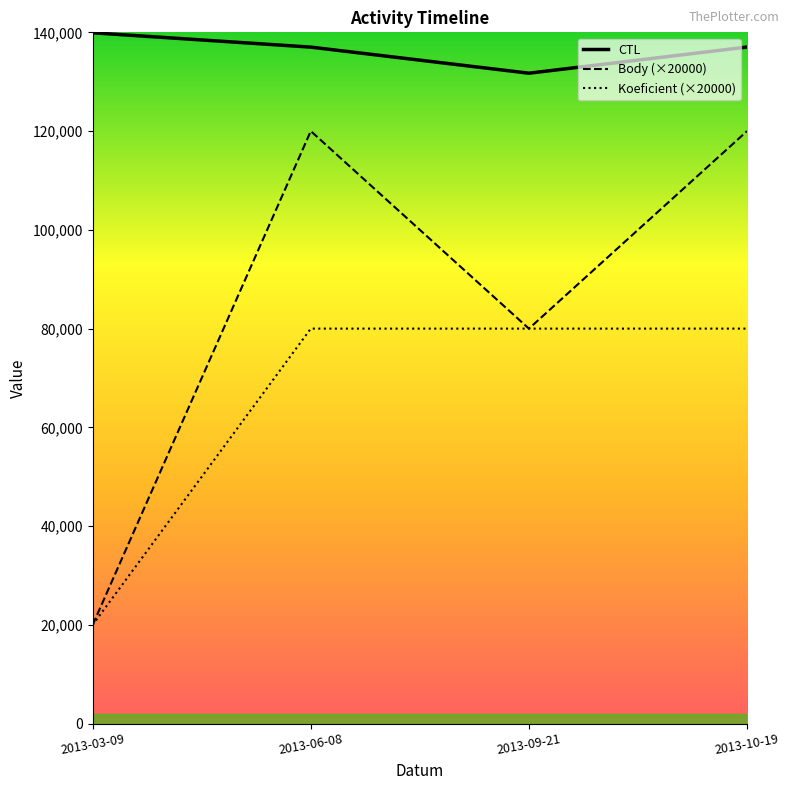

Is the value of Koeficient (×20000) at 2013-10-19 greater than the value of CTL at 2013-03-09?

No